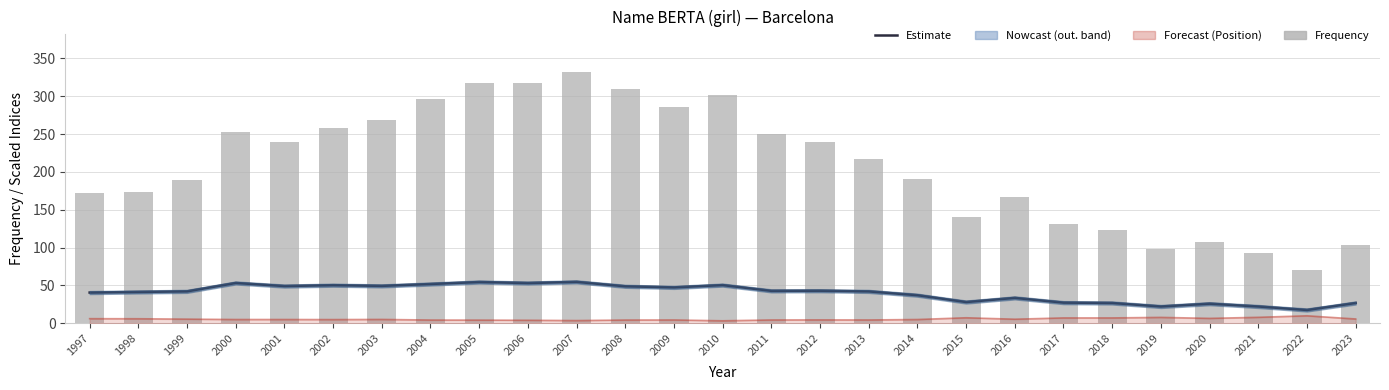

What is the value of the Estimate bar at the 17th from the left?

42.1